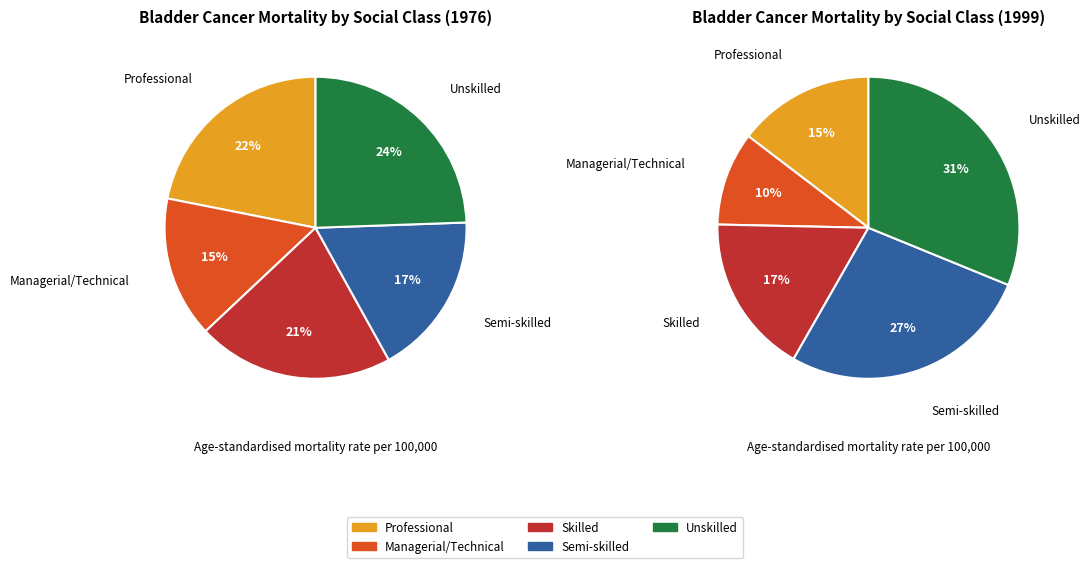

True or false: Professional accounts for 16% of the total.

False